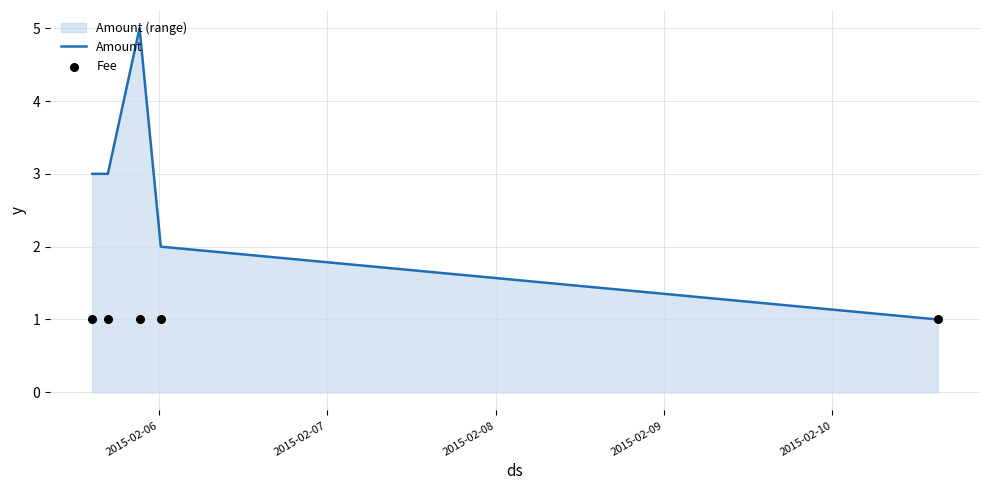

At how many categories does at least one series exceed 4?

1